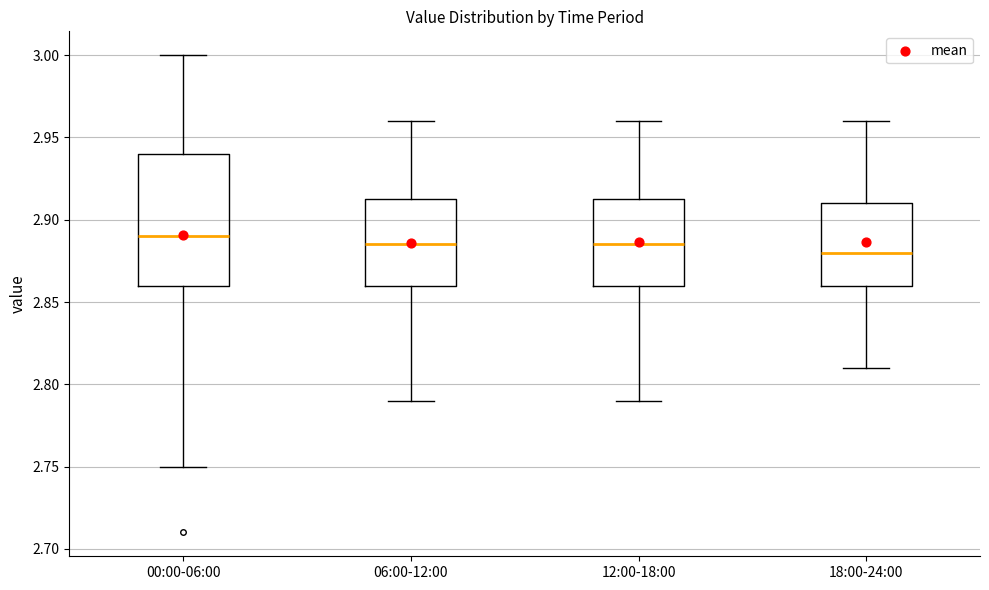

Where is the upper edge of the box for 18:00-24:00 on the y-axis? The values are not printed on the chart, so give them approximately, as read against the axis.

2.910